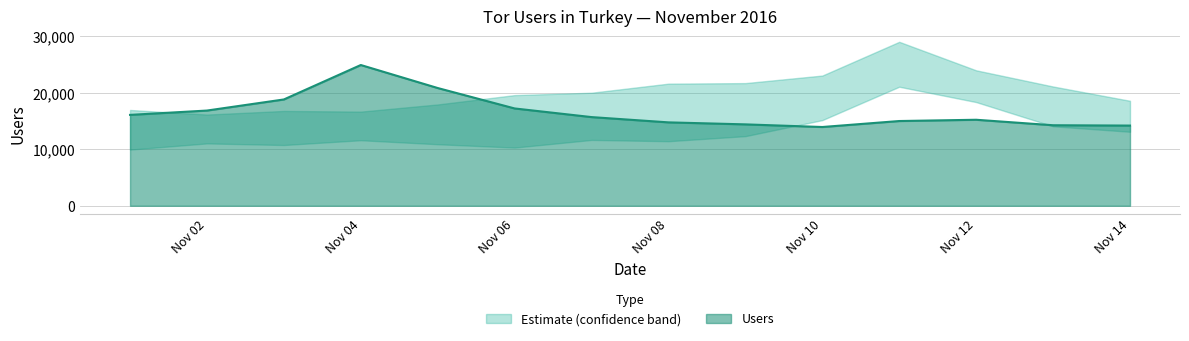

Which label corresponds to the largest value in the chart?

2016-11-11